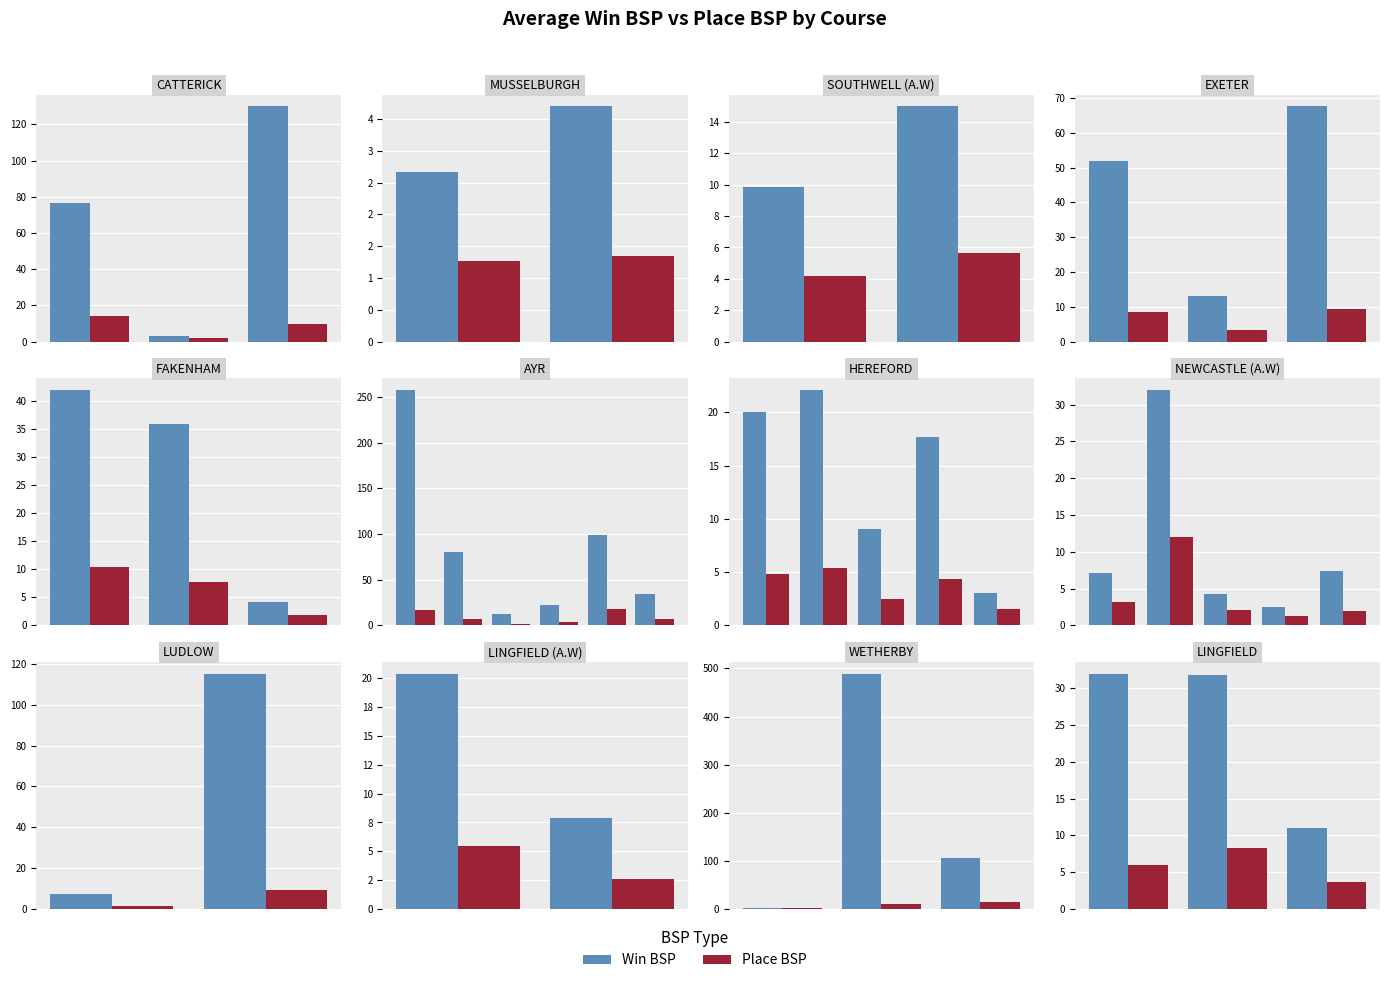

What is the value of the Place BSP bar at the 1st from the left?

5.9